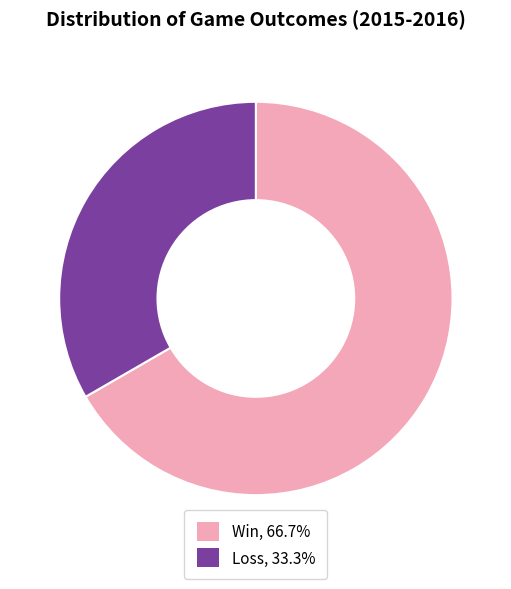

Combined, do Loss, 33.3% and Win, 66.7% account for over 50%?

Yes